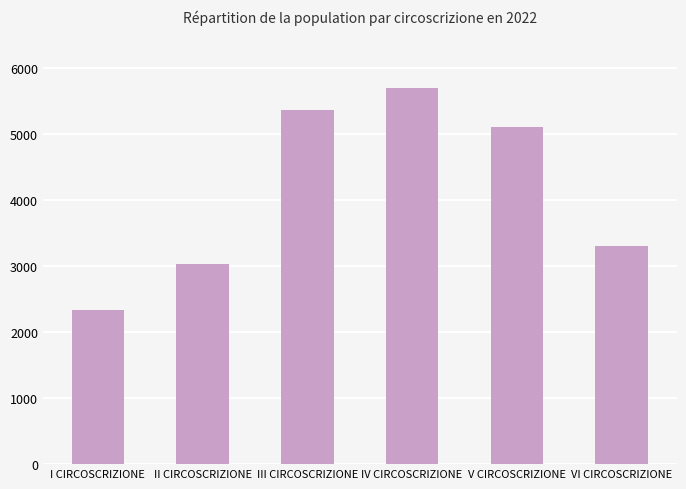

Reading left to right, what are all the values shown in this chart?

2330	3029	5368	5710	5104	3308